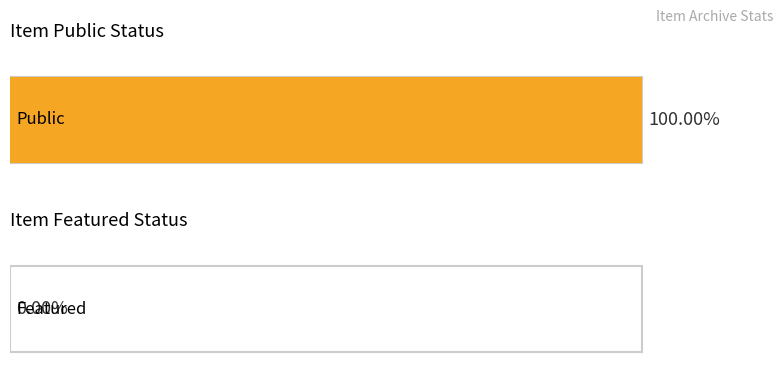

What is the value of the public bar at the 2nd from the left?

1